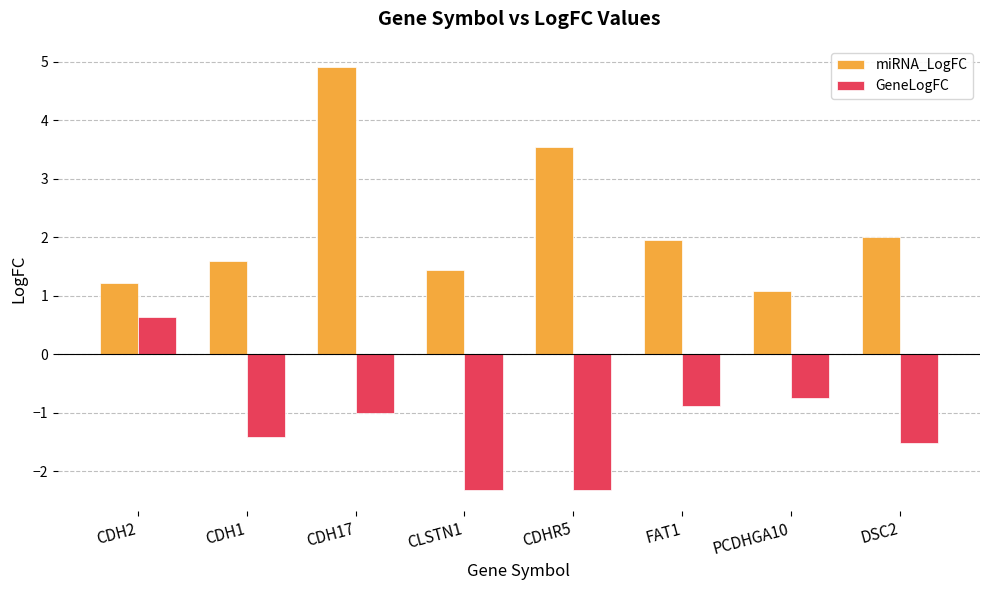

How many distinct data groups are displayed?

2